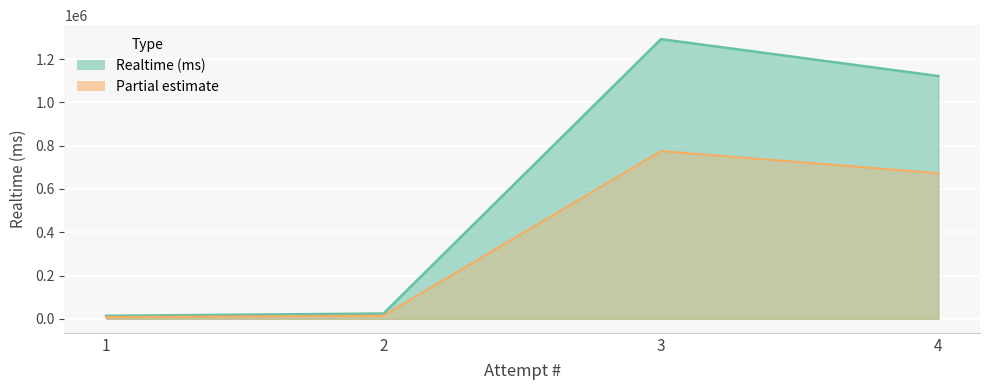

Where does the data first go above 1121509?

3